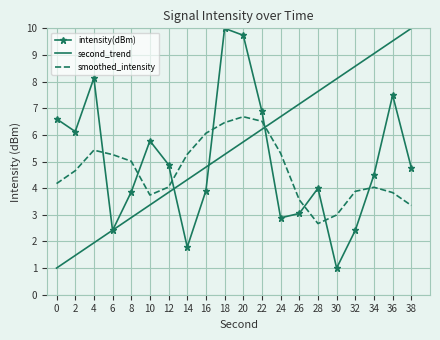

Count the number of data series in this chart.

3